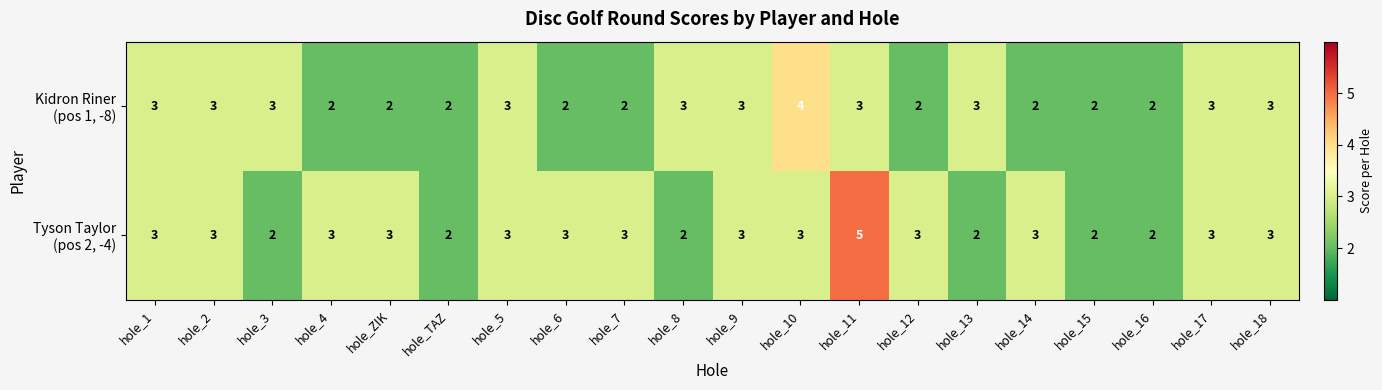

At which category is the sum across all series the highest?

hole_11